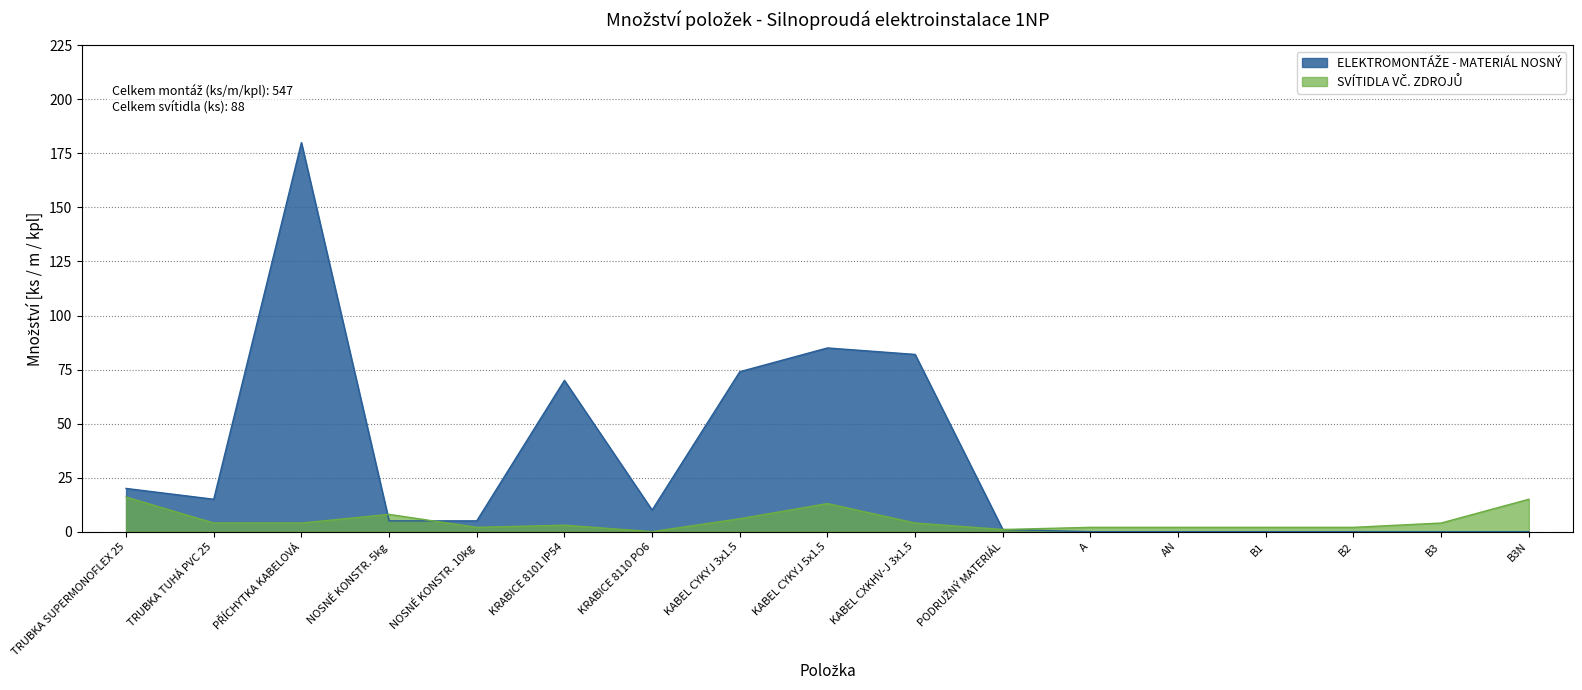

How many data points does each series have?

17